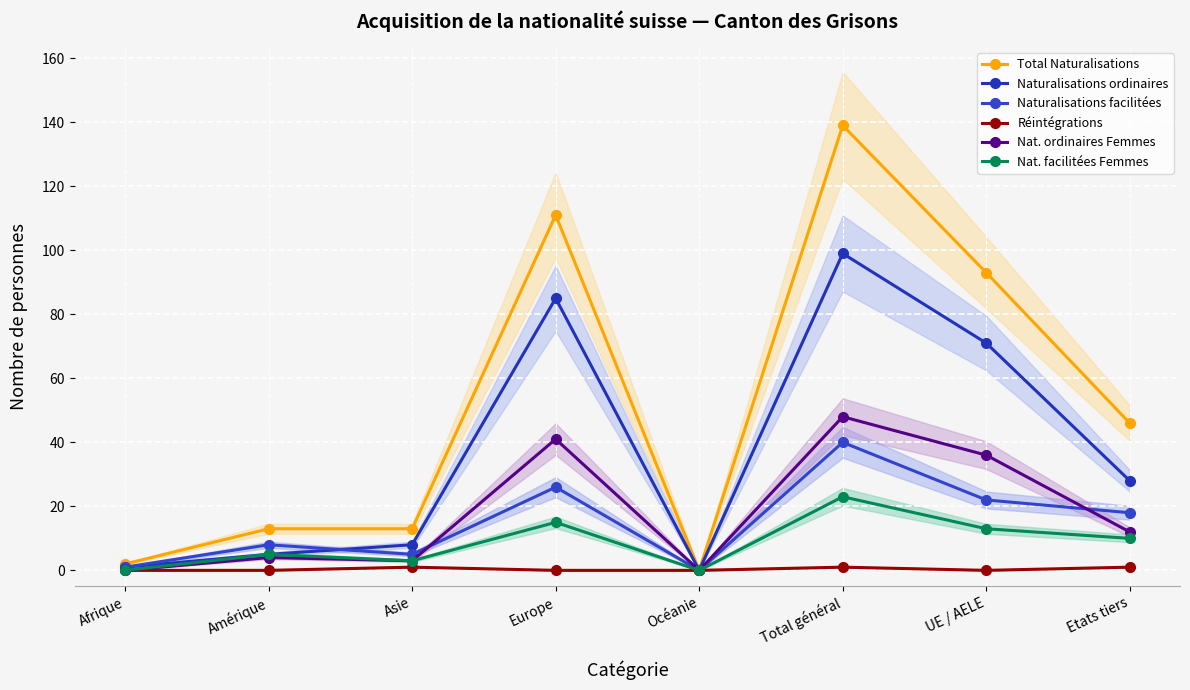

What is the spread (max minus min) of values at Europe?

111